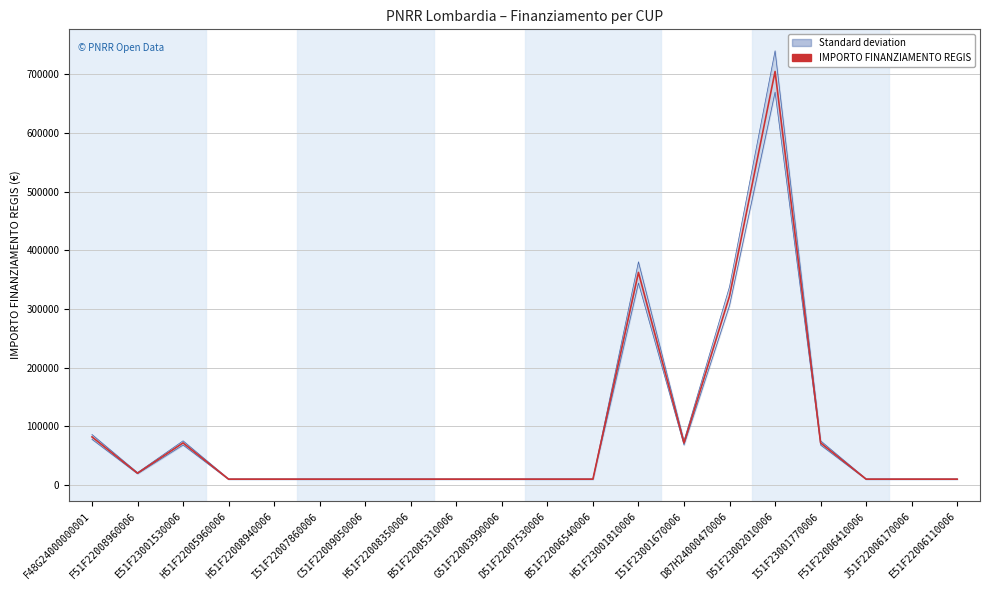

Reading right to left, what are all the values shown in this chart?

E51F22006110006=10172.0	J51F22006170006=10172.0	F51F22006410006=10172.0	I51F23001770006=71885.4	D51F23002010006=704421.9	D87H24000470006=321958.0	I51F23001670006=71885.4	H51F23001810006=362202.8	B51F22006540006=10172.0	D51F22007530006=10172.0	G51F22003990006=10172.0	B51F22005310006=10172.0	H51F22008350006=10172.0	C51F22009050006=10172.0	I51F22007860006=10172.0	H51F22008940006=10172.0	H51F22005960006=10172.0	E51F23001530006=71885.4	F51F22008960006=20344.0	F48G24000000001=82154.8